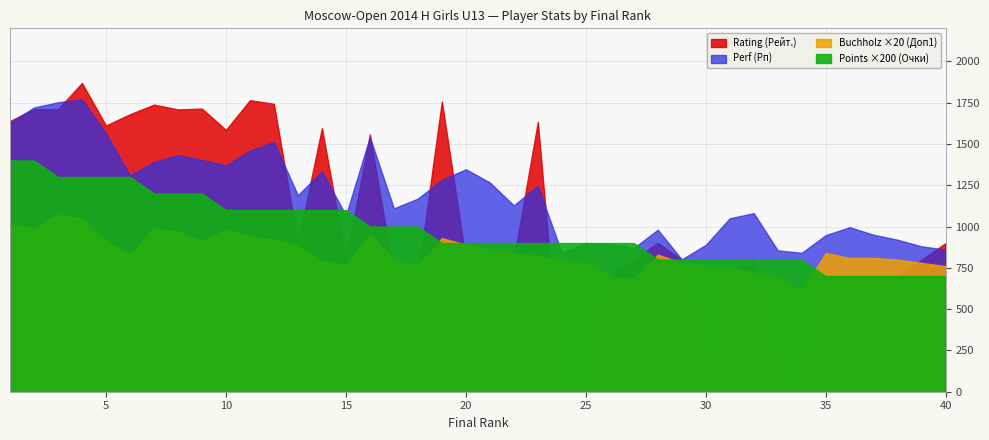

What is the approximate value of Points (Очки) at 33?

4.0